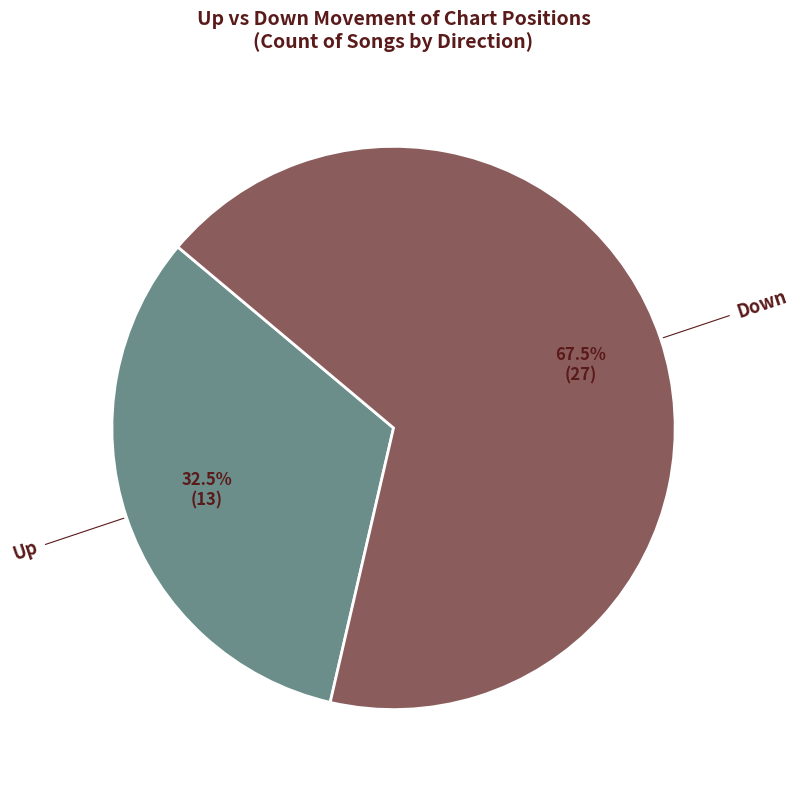

What portion of the pie excludes Down?

32.5%